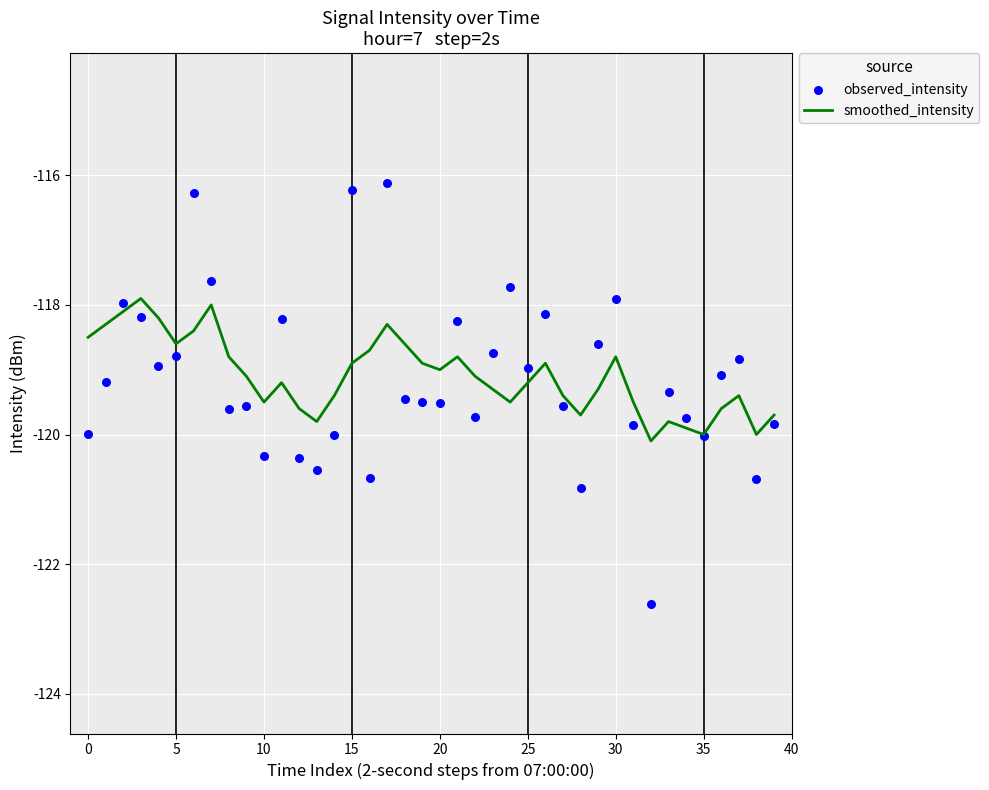

Which series has the largest Y range (max minus min)?

observed_intensity